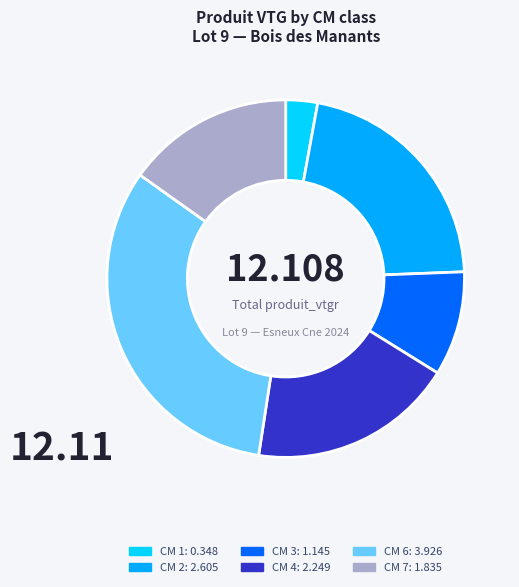

Is there a majority slice in this chart?

No